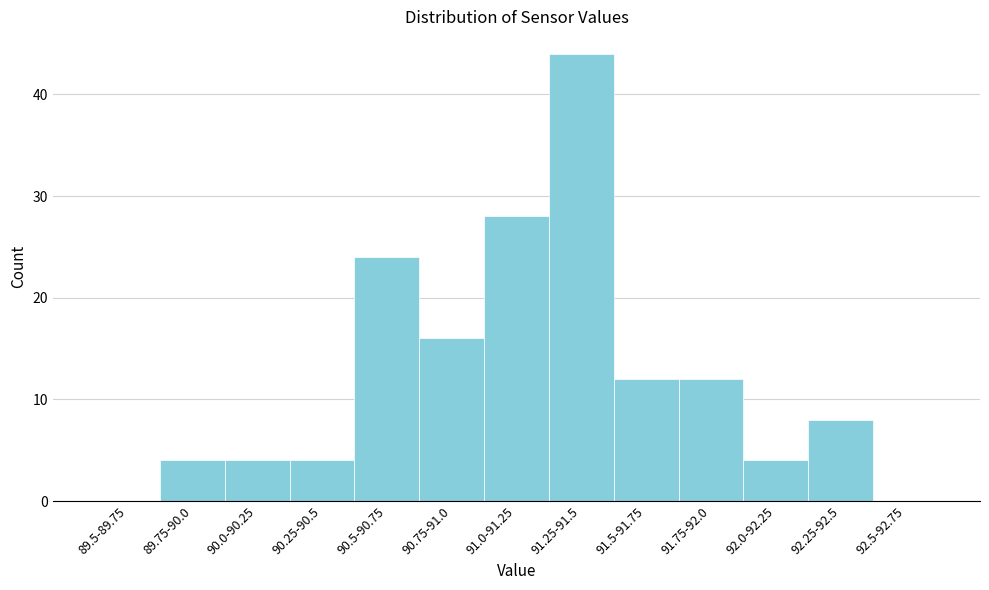

Reading left to right, what are all the values shown in this chart?

89.5-89.75=0	89.75-90.0=4	90.0-90.25=4	90.25-90.5=4	90.5-90.75=24	90.75-91.0=16	91.0-91.25=28	91.25-91.5=44	91.5-91.75=12	91.75-92.0=12	92.0-92.25=4	92.25-92.5=8	92.5-92.75=0